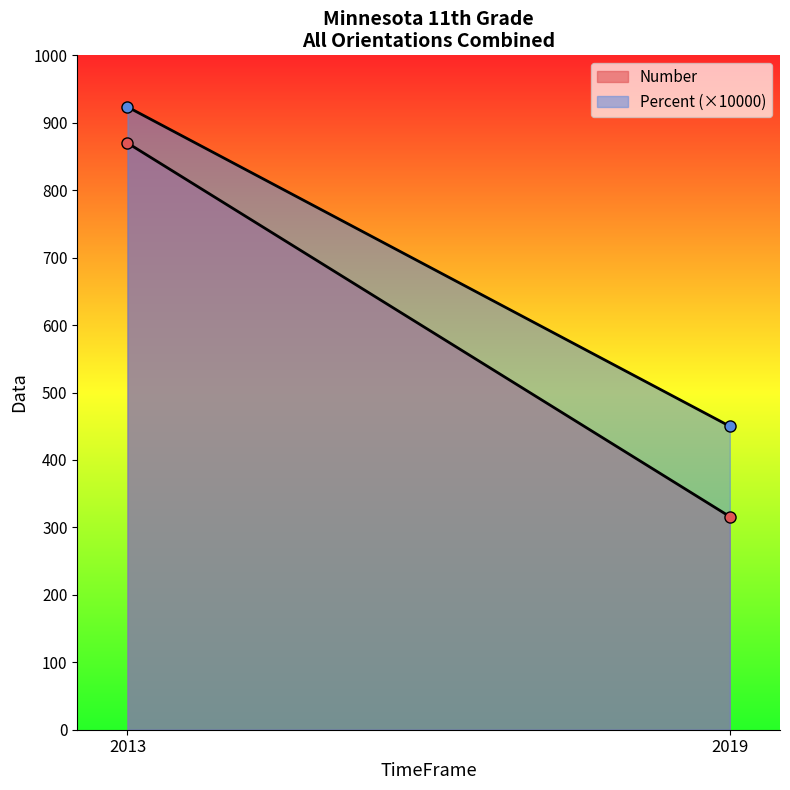

Which category has the lowest value in the Percent series?

2019